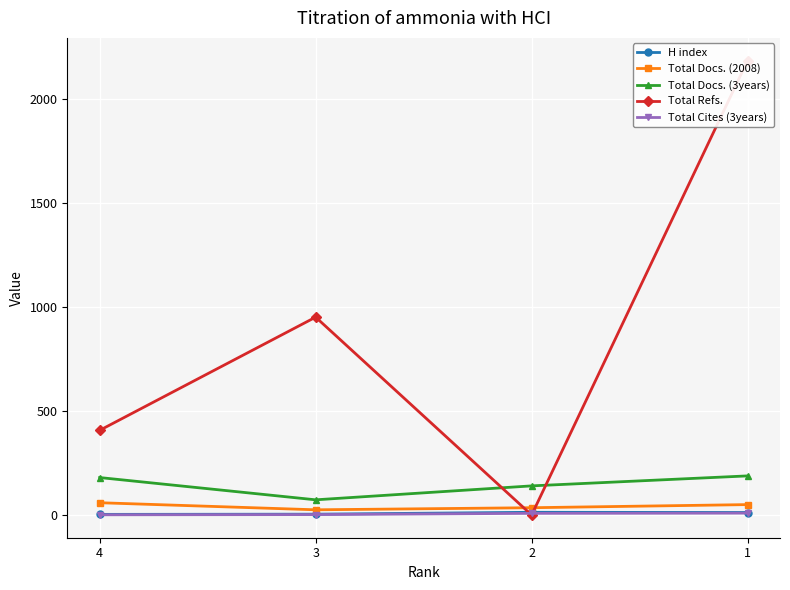

What is the value of the Total Docs. (3years) point at the 4th from the left?

188